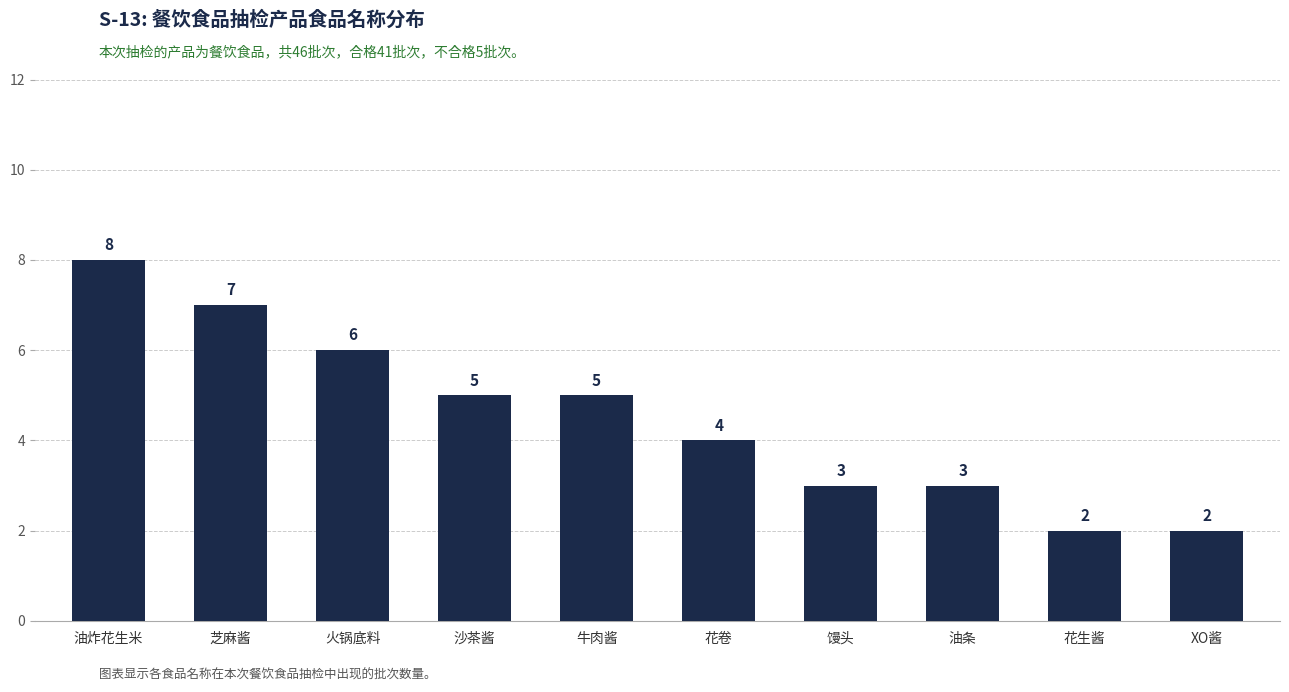

Which label corresponds to the largest value in the chart?

油炸花生米